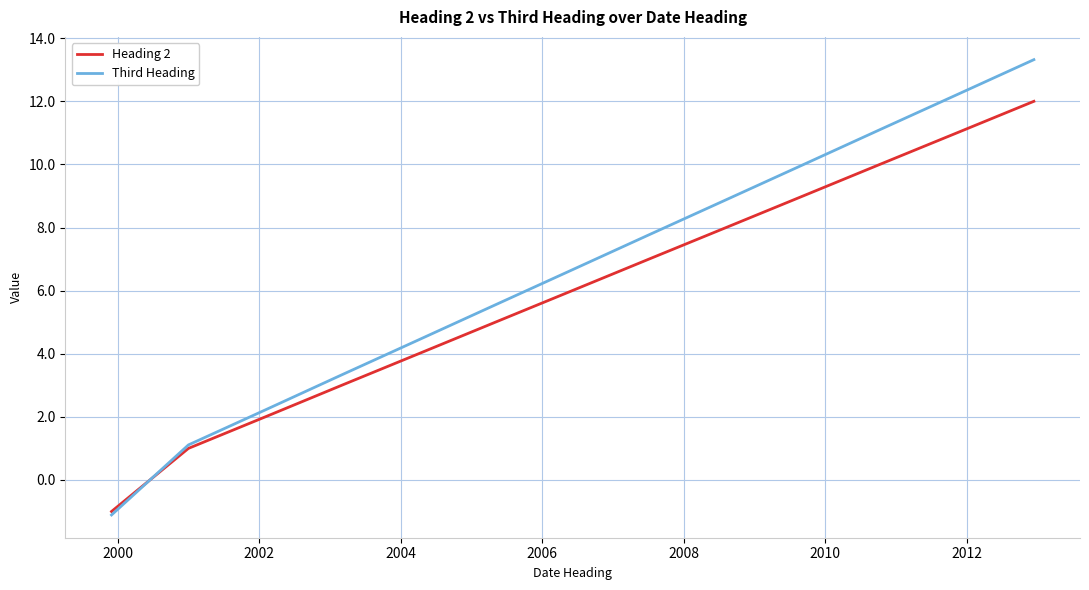

Which series has the largest total across all categories?

Third Heading